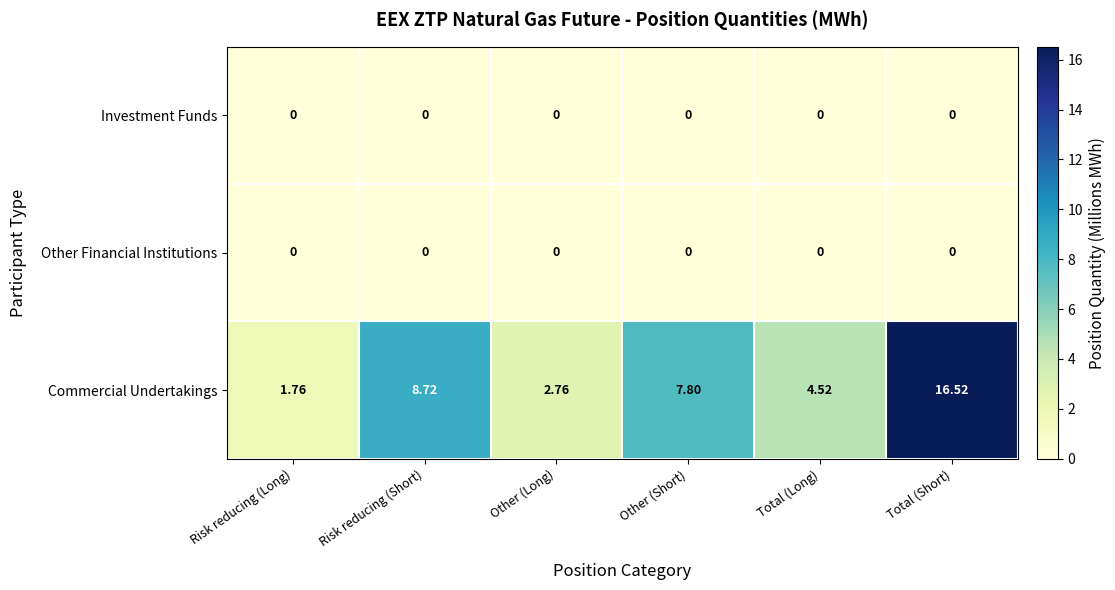

Between Risk reducing (Short) and Total (Long), which series saw the biggest shift?

Commercial Undertakings